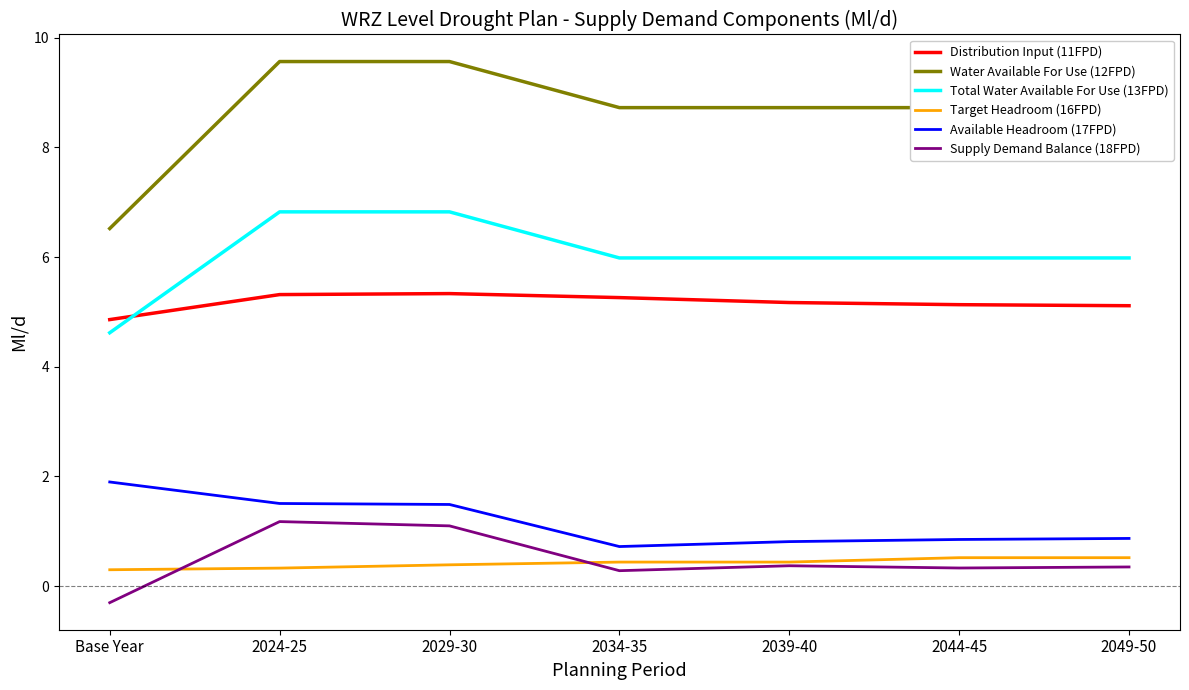

What position from the left is 2044-45?

6